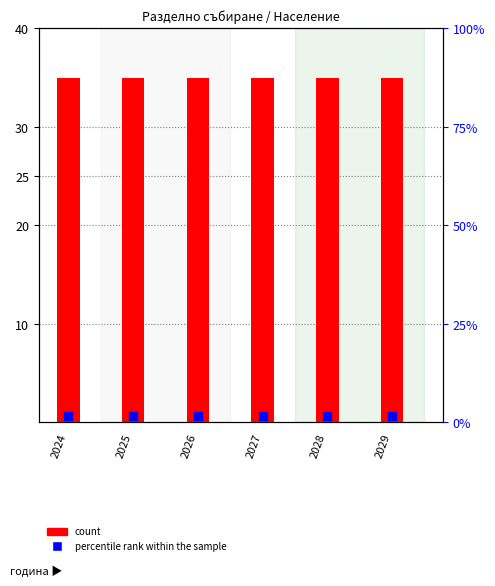

Which series contains the highest Y value?

count